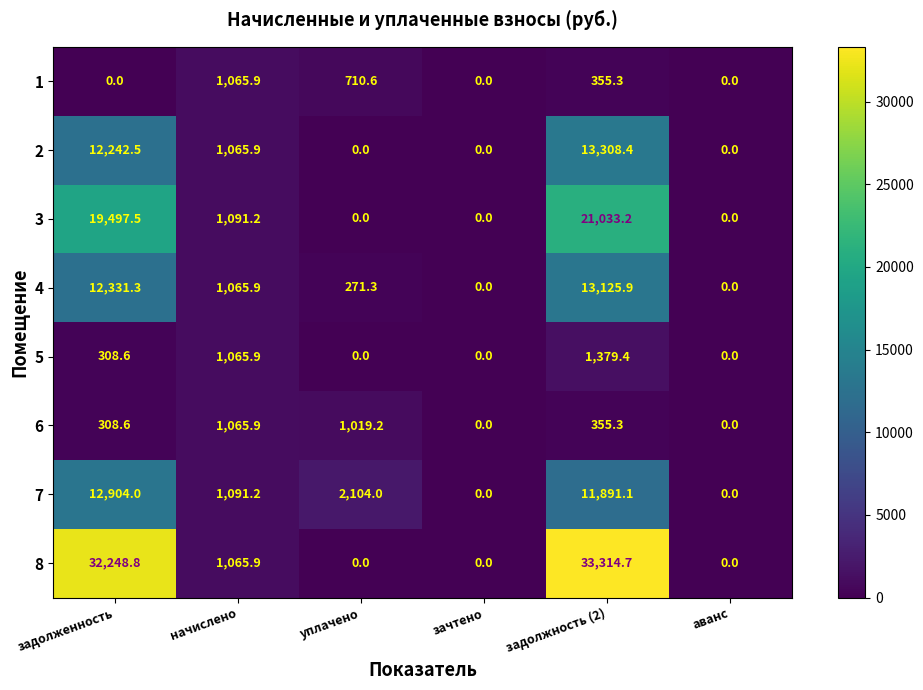

Which series has the widest spread of values?

8